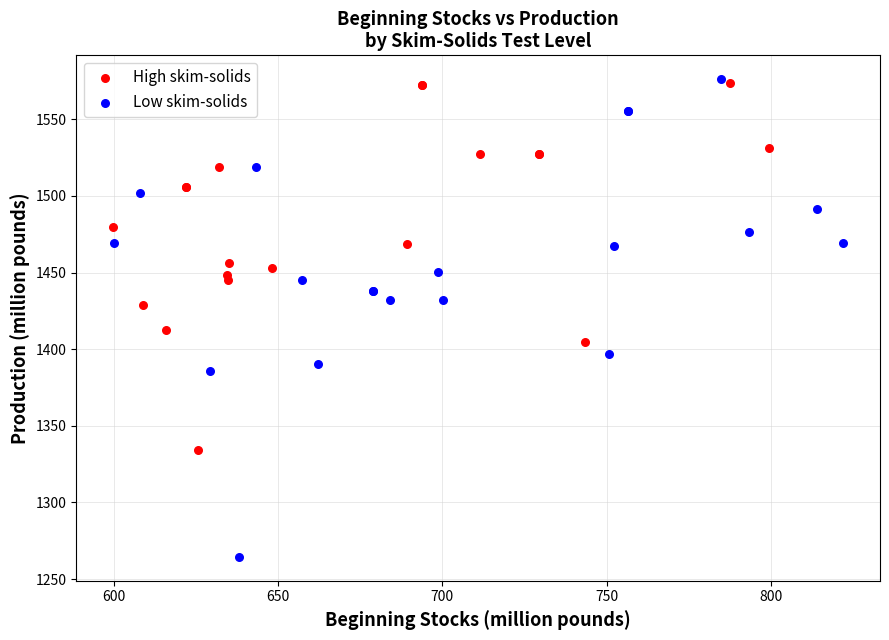

Which series contains the lowest Y value?

Low skim-solids